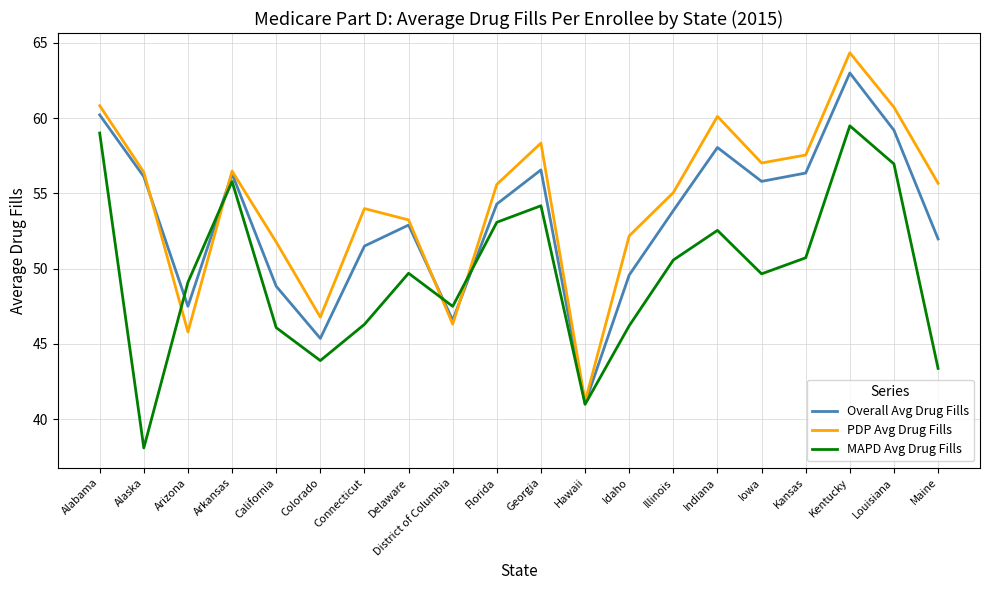

Is it true that Overall Avg Drug Fills equals 17.1 at Alabama?

False